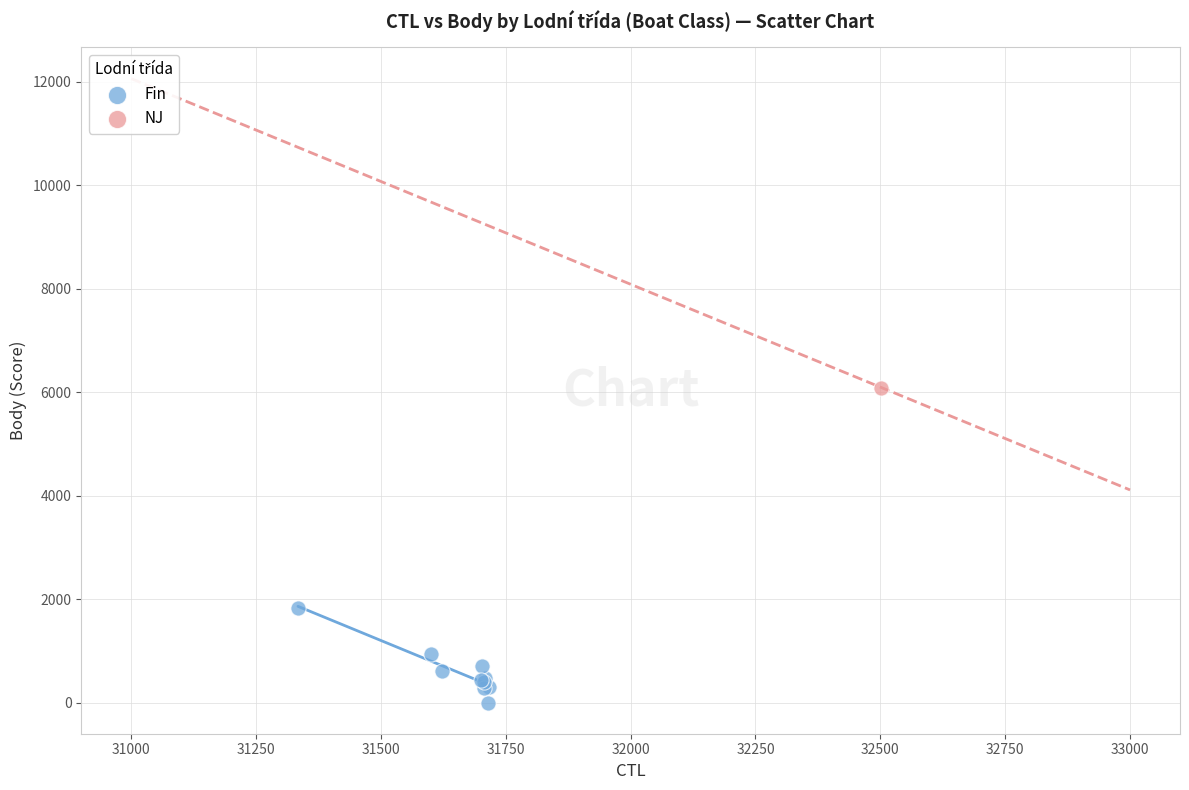

What are all the series names shown in the legend?

Fin, NJ